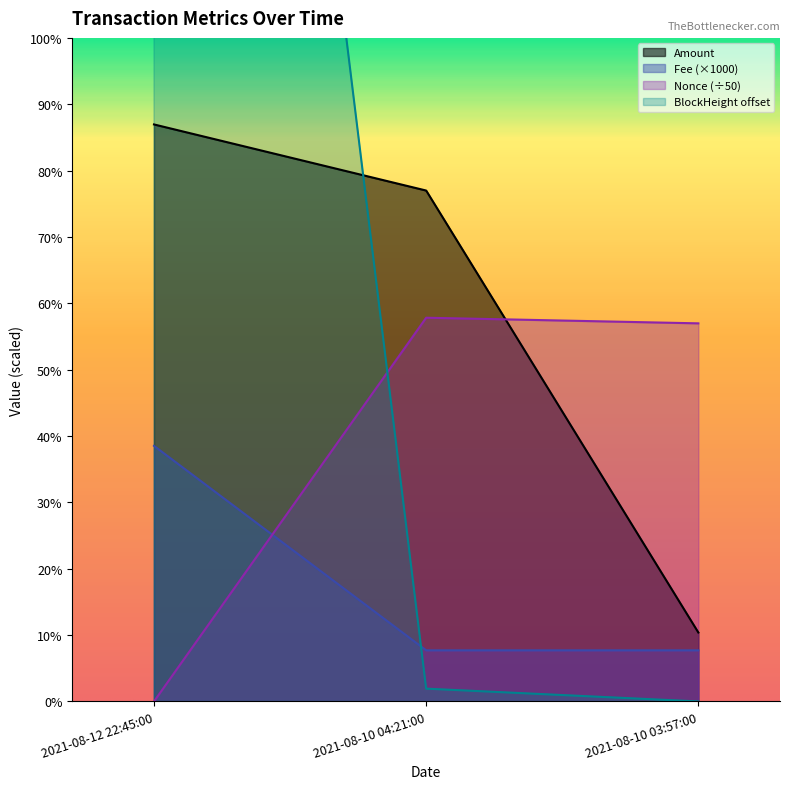

At 2021-08-12 22:45:00, list the series in order from largest to smallest.

BlockHeight, Amount, Fee, Nonce